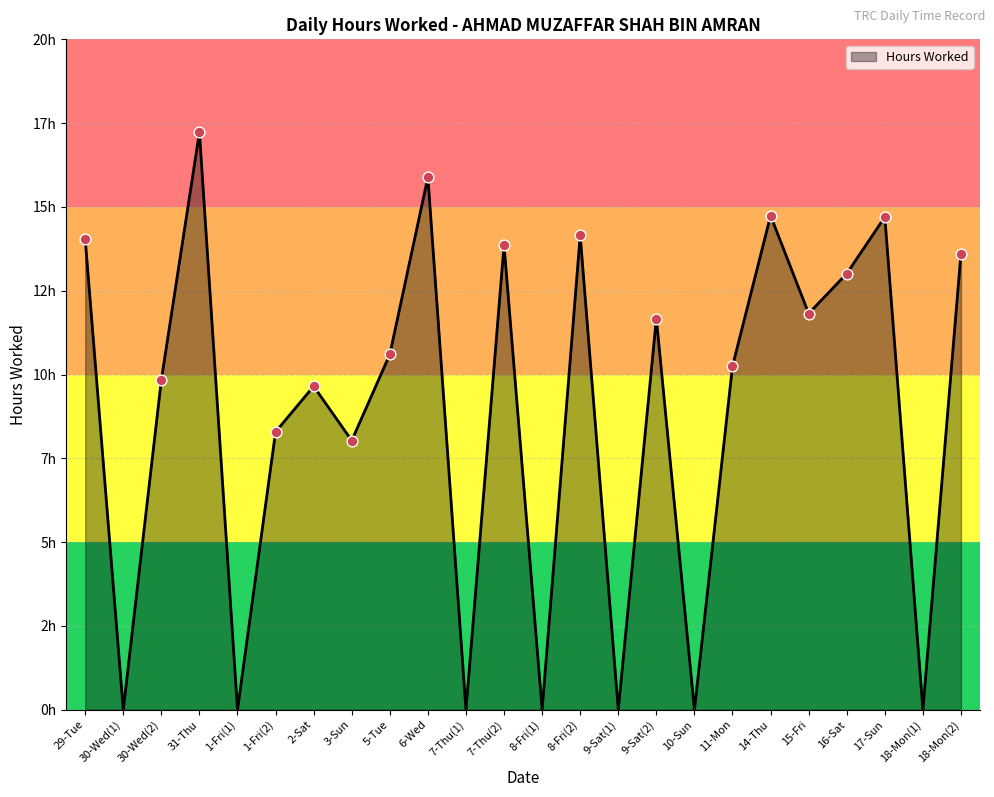

Between 9-Sat(2) and 11-Mon, which is larger?

9-Sat(2)